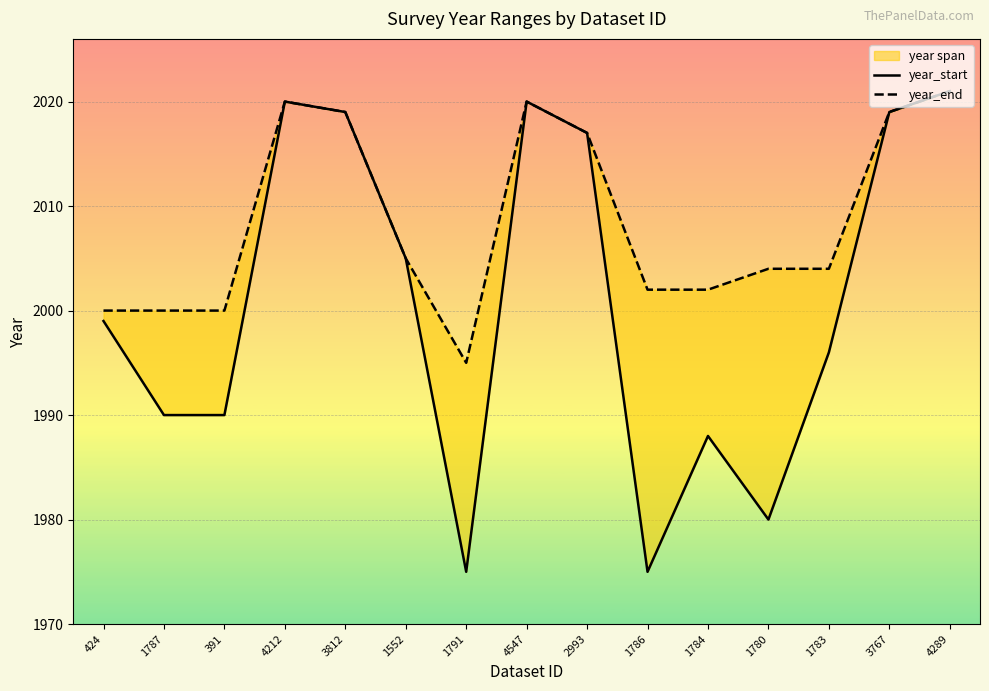

Where is the first local maximum for year_start?

4212